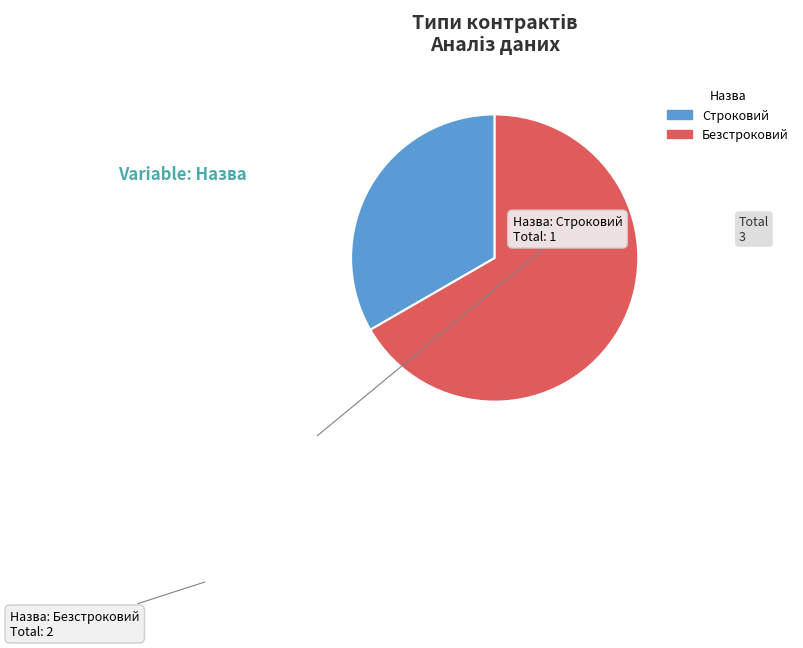

How many slices are in this pie chart?

2